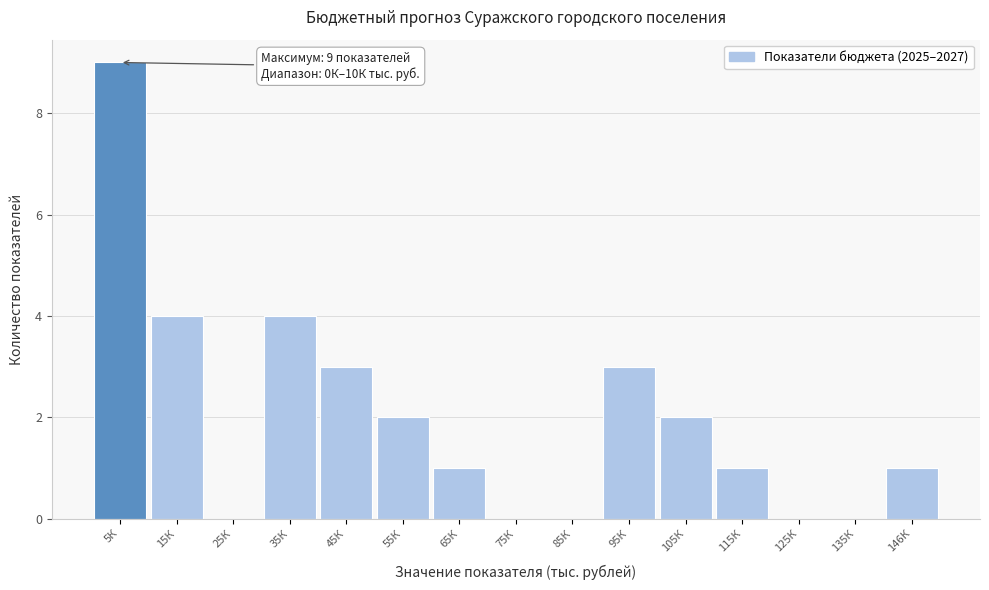

Reading right to left, extract all data points from this chart.

146К=1	135К=0	125К=0	115К=1	105К=2	95К=3	85К=0	75К=0	65К=1	55К=2	45К=3	35К=4	25К=0	15К=4	5К=9